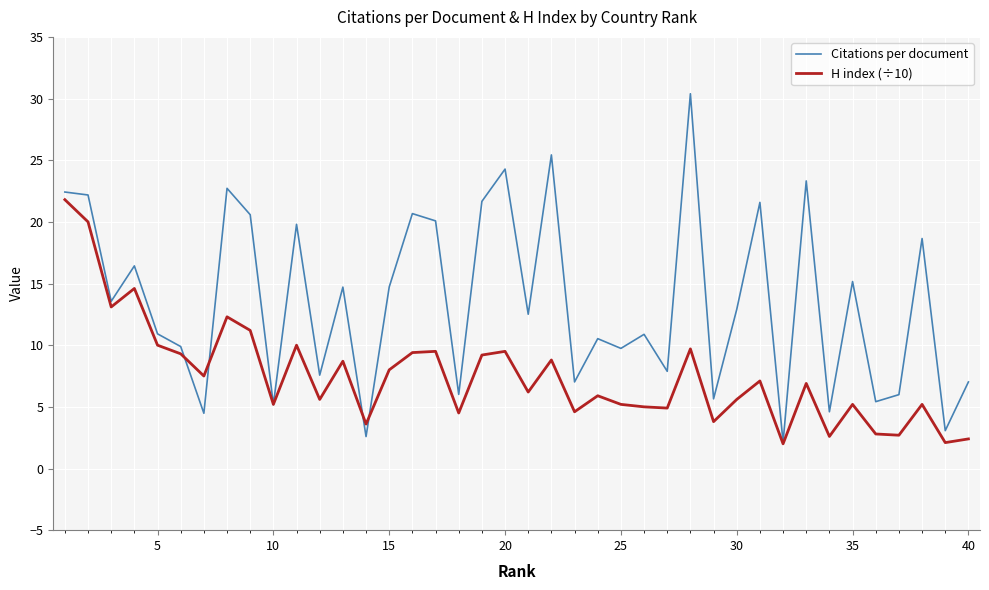

Count the number of data series in this chart.

2